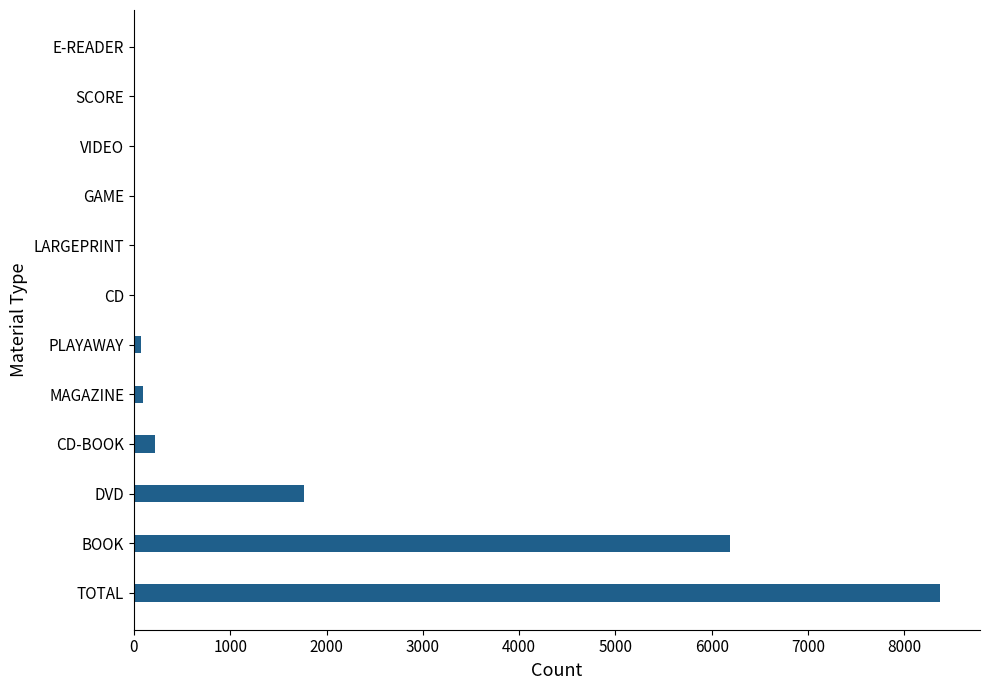

Which label corresponds to the largest value in the chart?

TOTAL